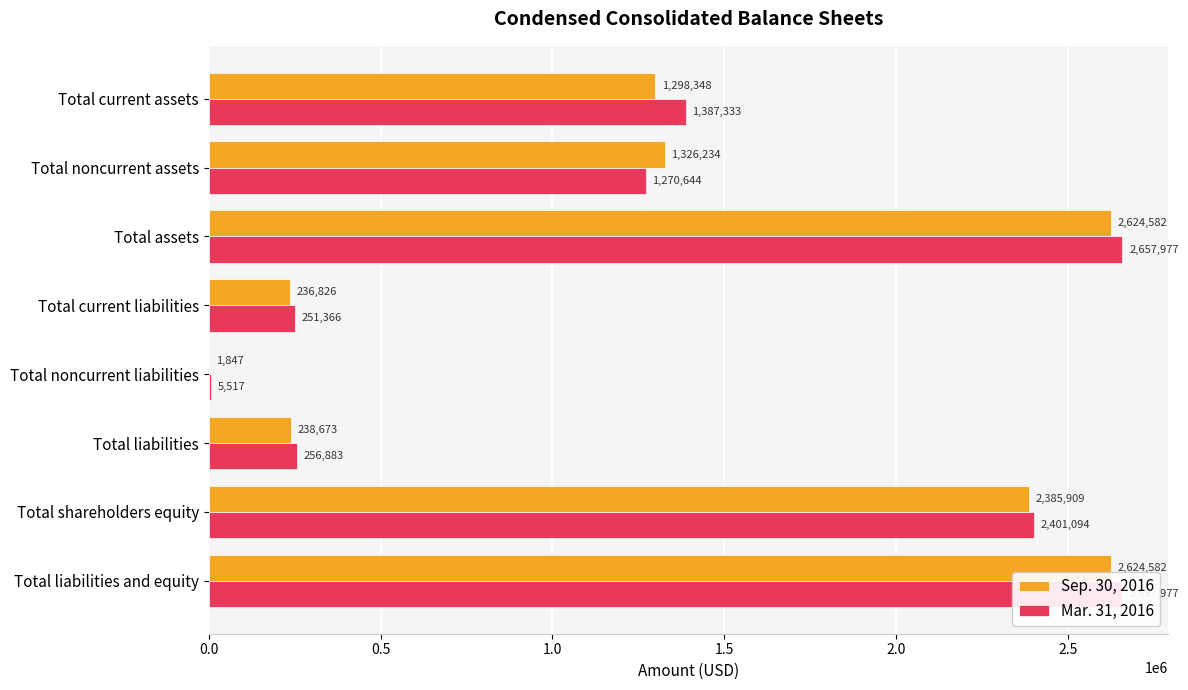

Rank the series by their maximum value, from lowest to highest.

Sep. 30, 2016, Mar. 31, 2016